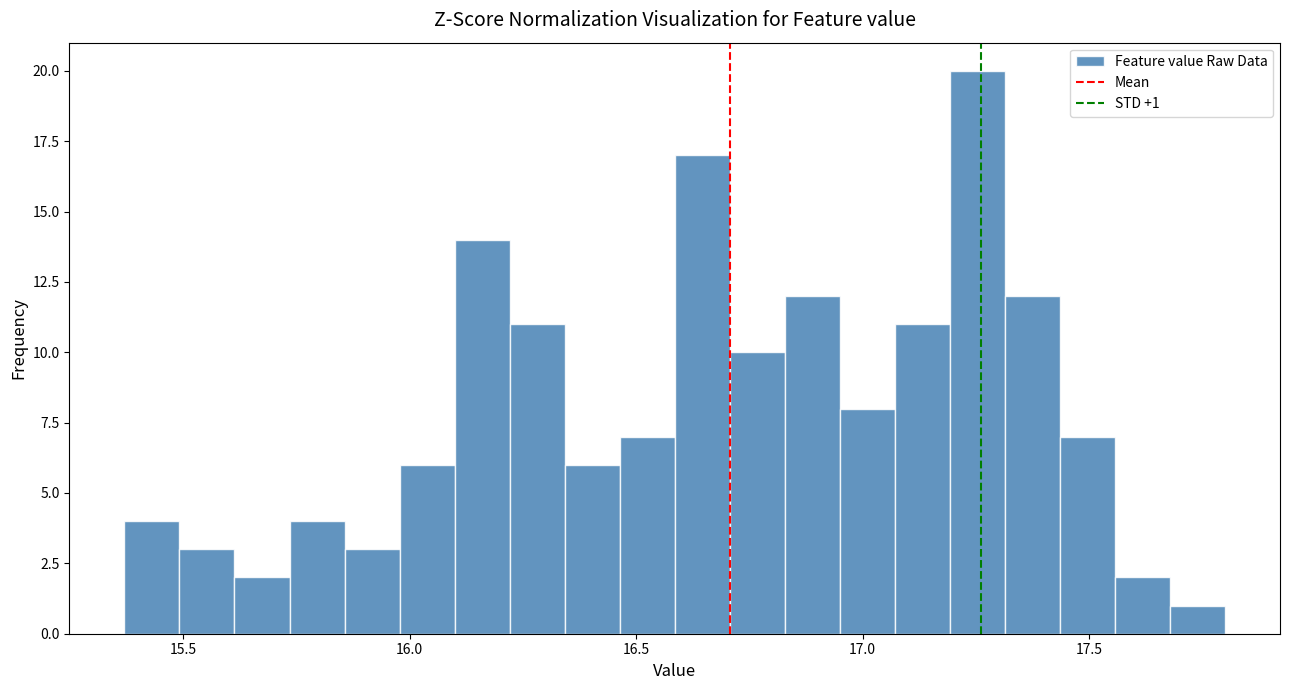

Read against the x-axis, roughly where is the centre of the tallest bar?

17.25